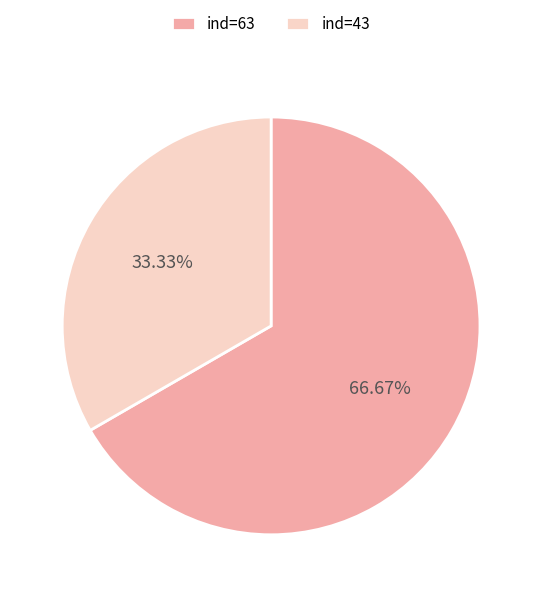

Is the sum of ind=63 and ind=43 greater than half?

Yes